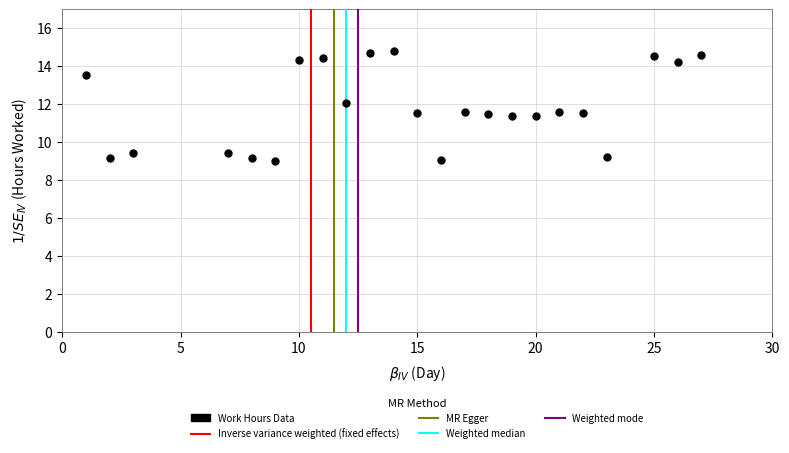

What is the range of X values (max minus min)?

26.0